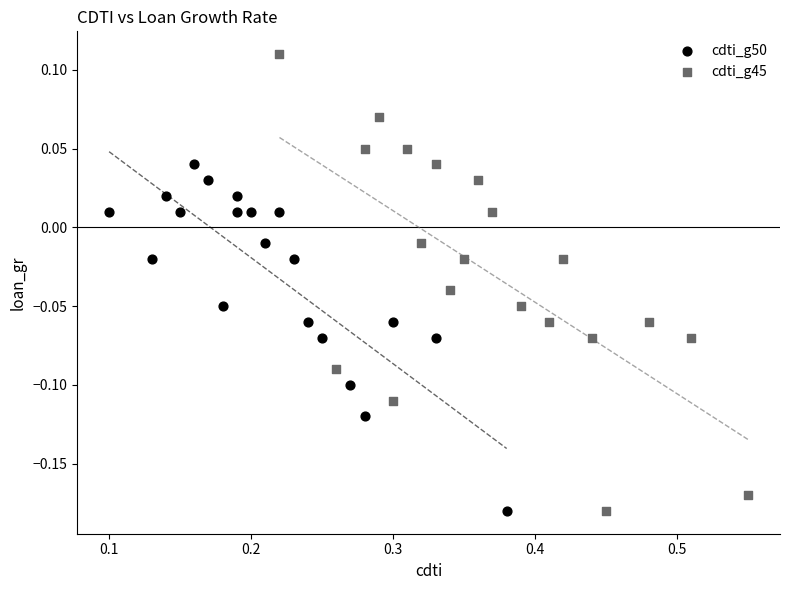

Which series contains the highest Y value?

cdti_g45